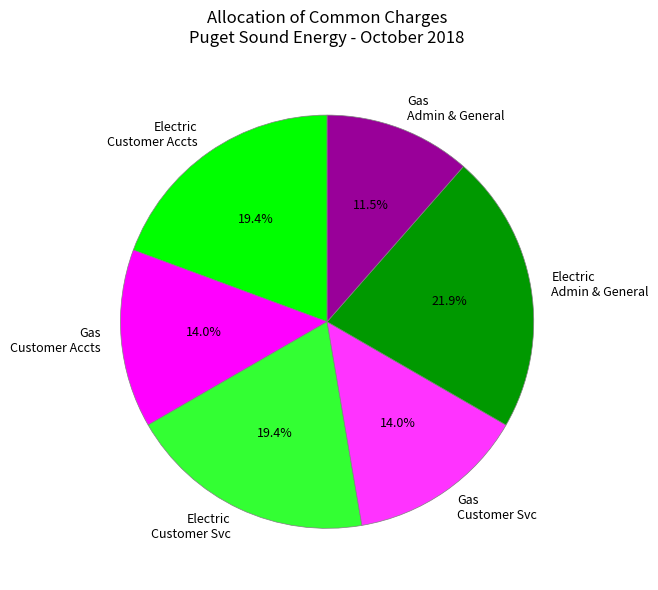

How many slices are in this pie chart?

6